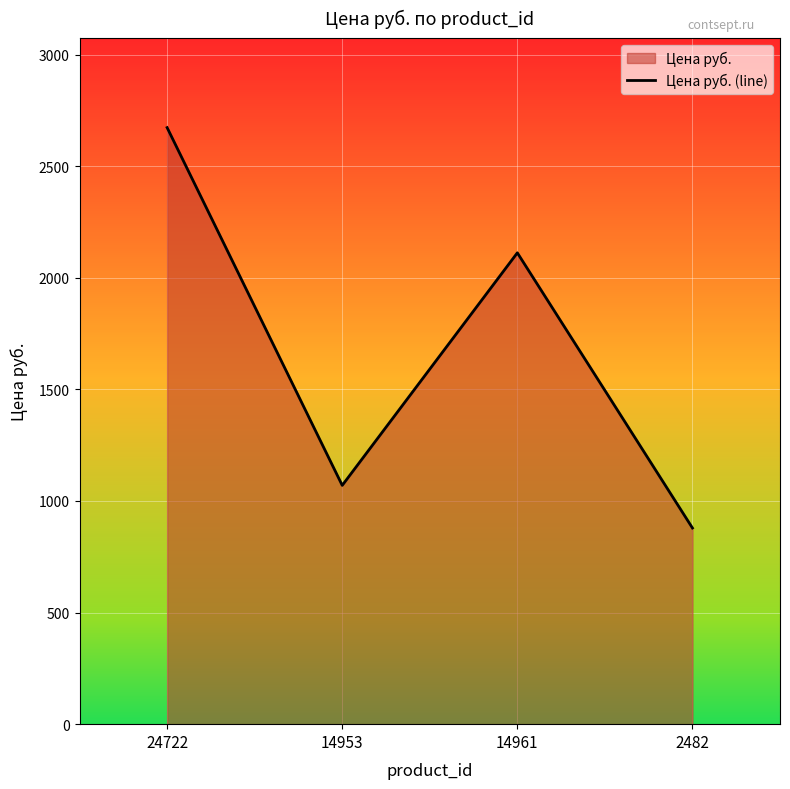

Rank the categories by value from lowest to highest.

2482, 14953, 14961, 24722